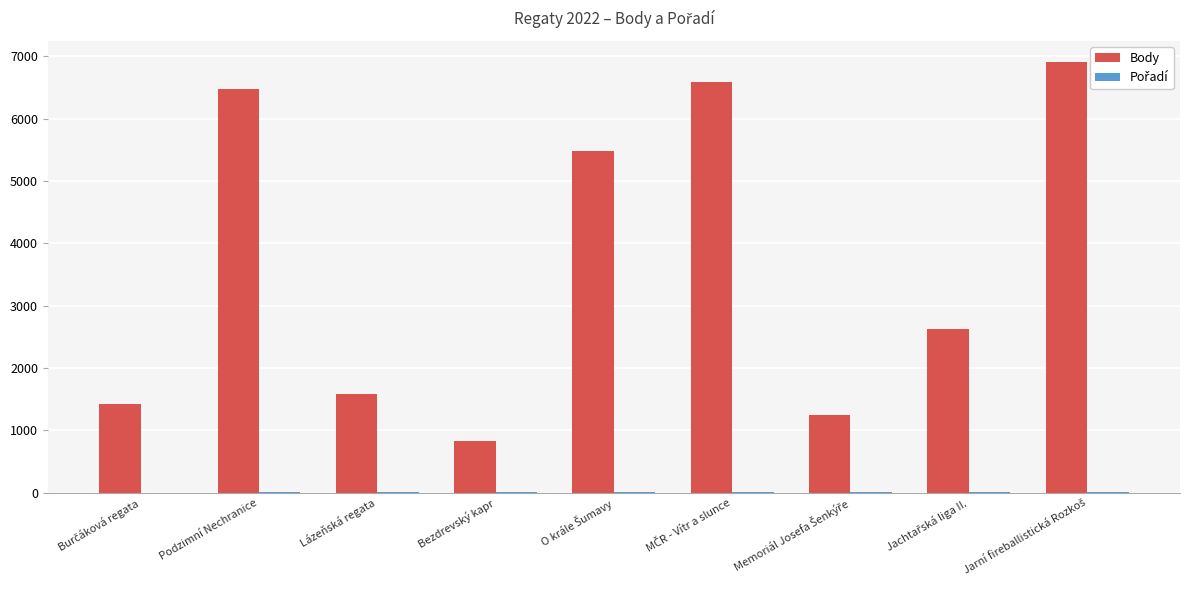

Which series has the largest total across all categories?

Body